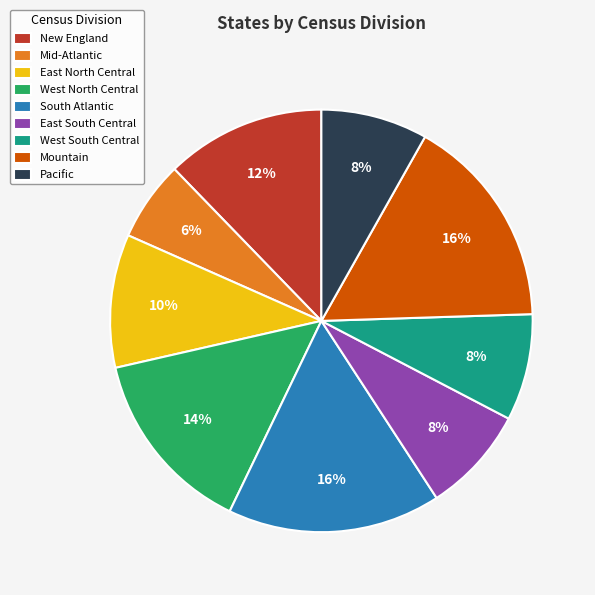

Is it true that Mid-Atlantic is 6% of the pie?

True